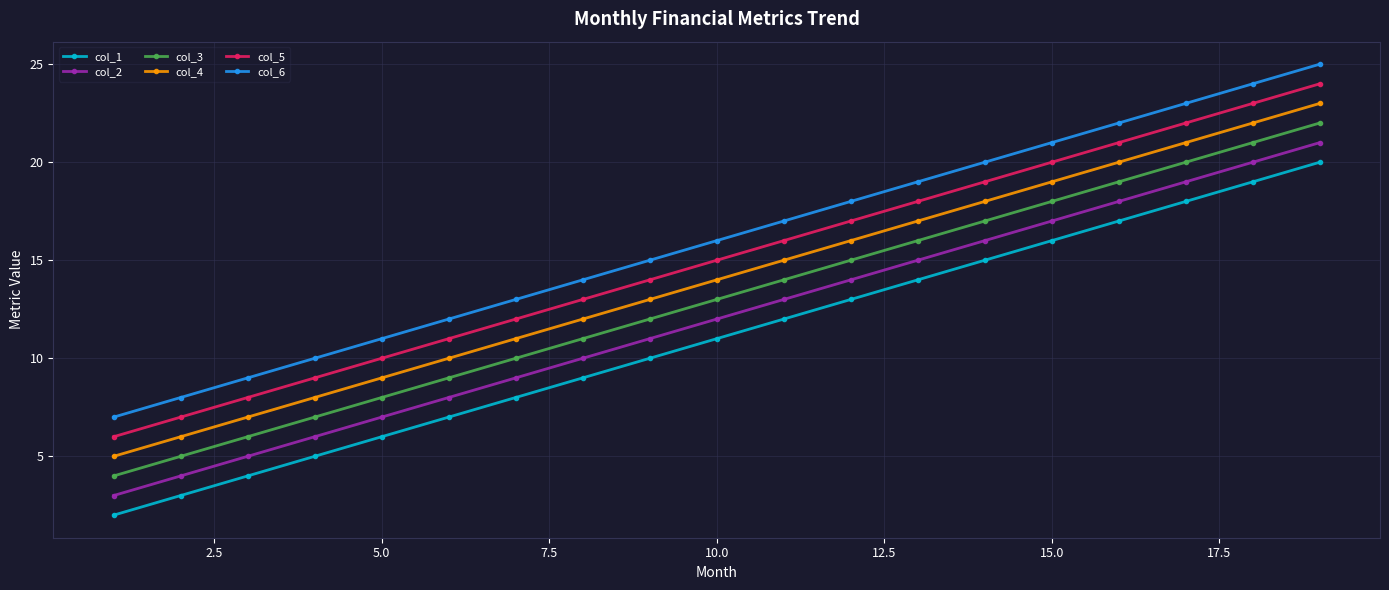

What is the average value of the col_6 series?

16